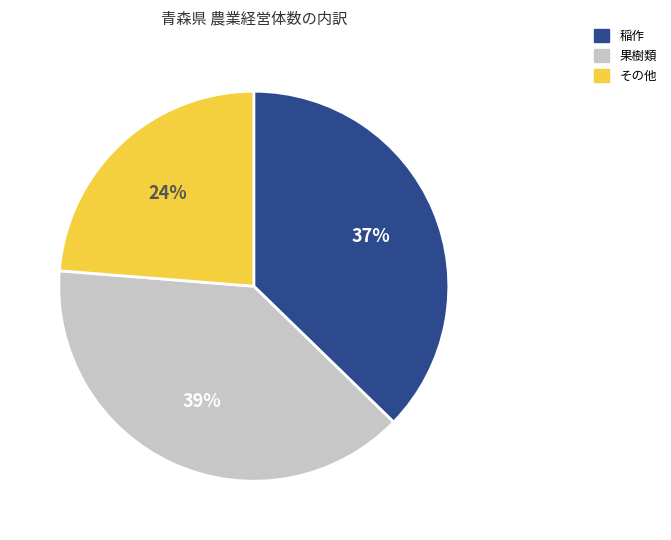

Which category has the biggest portion of the pie?

果樹類